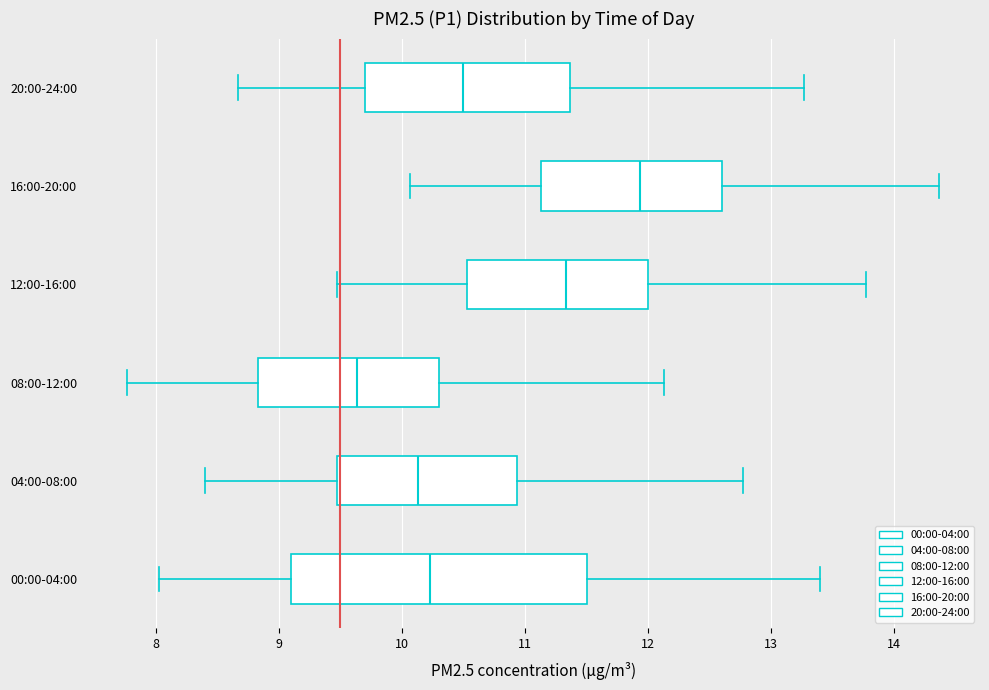

Which box has the furthest to the right median line?

16:00-20:00